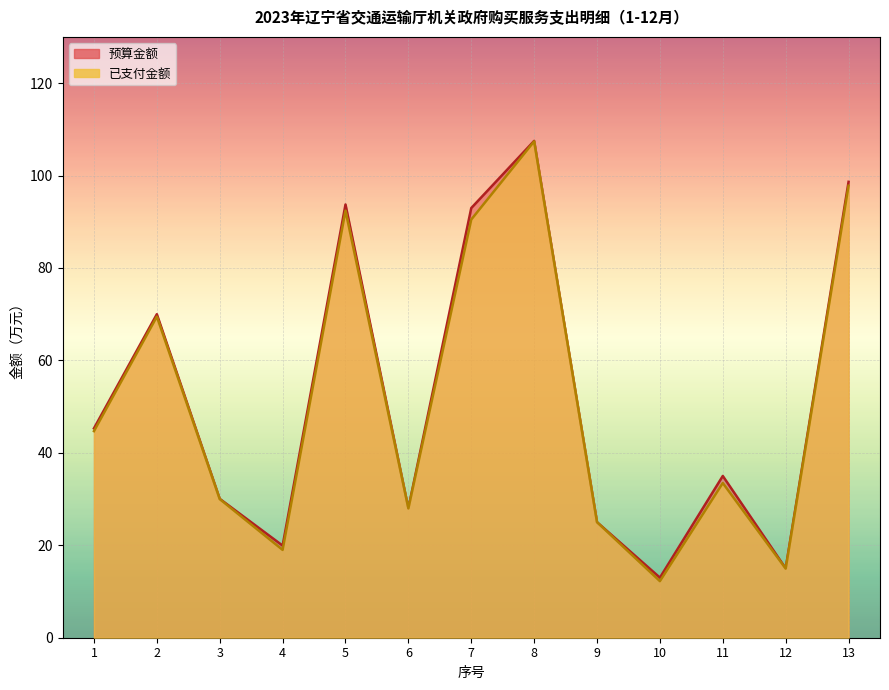

Reading right to left, what are all the values shown in this chart?

预算金额: 13=98.6	12=15.0	11=35.0	10=13.0	9=25.0	8=107.5	7=93.0	6=28.0	5=93.7	4=19.9	3=30.1	2=70.0	1=45.3
已支付金额: 13=97.8	12=15.0	11=33.5	10=12.2	9=25.0	8=107.4	7=90.5	6=28.0	5=92.4	4=19.0	3=30.0	2=69.5	1=44.7